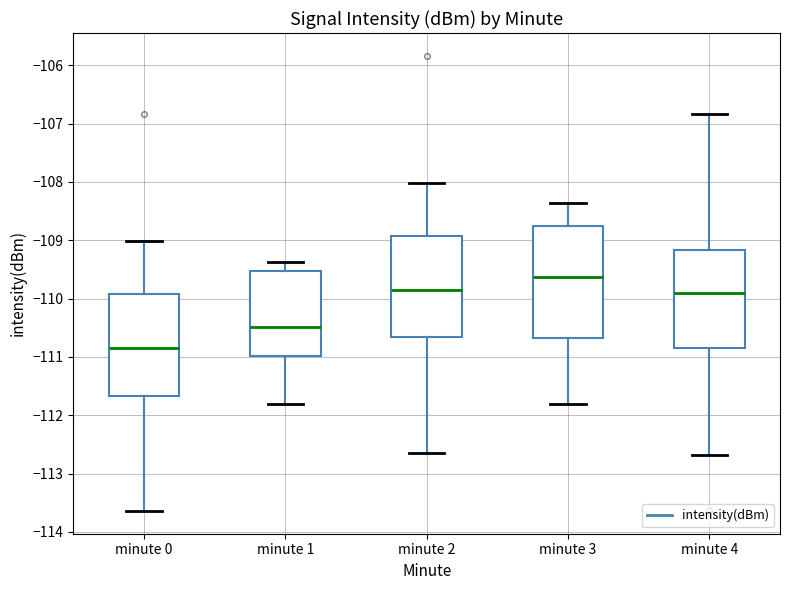

Comparing the boxes themselves (not the whiskers), which one is the tallest?

minute 3